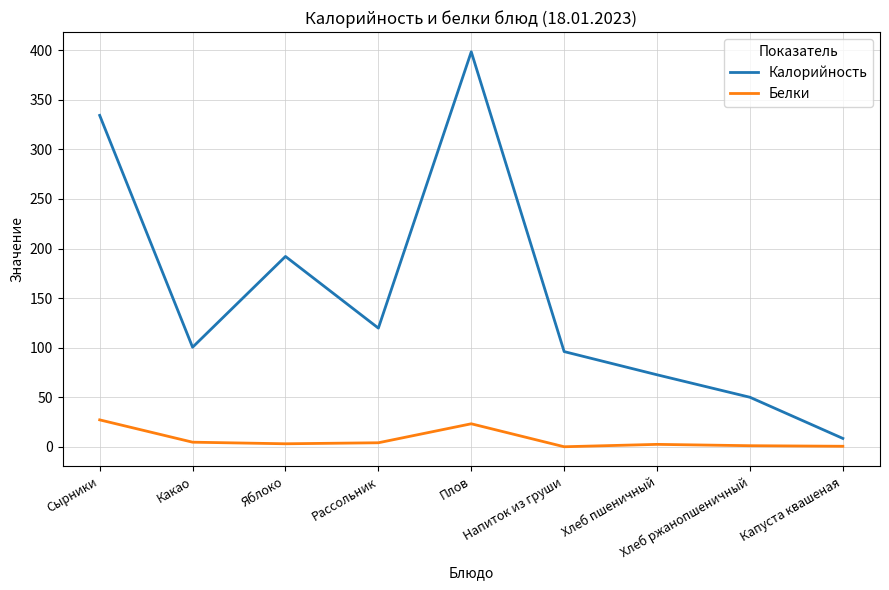

What is the difference between the maximum and minimum values in the Белки series?

27.1